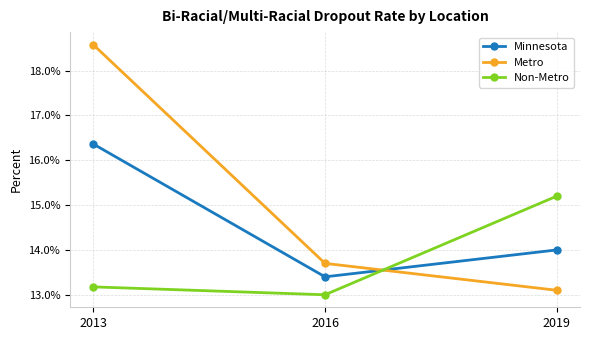

Reading left to right, what are all the values shown in this chart?

Minnesota: 0.2	0.1	0.1
Metro: 0.2	0.1	0.1
Non-Metro: 0.1	0.1	0.2